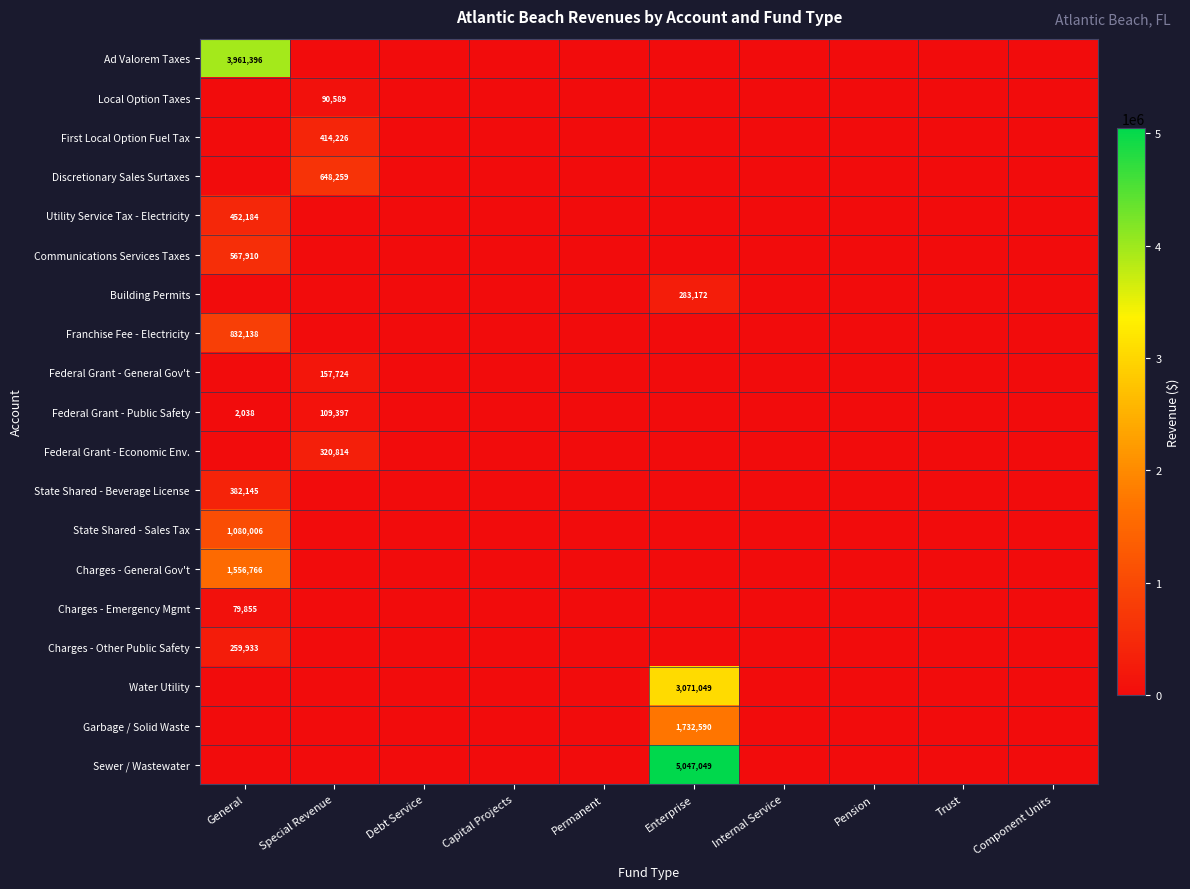

Is it true that Discretionary Sales Surtaxes equals 648259 at Special Revenue?

True